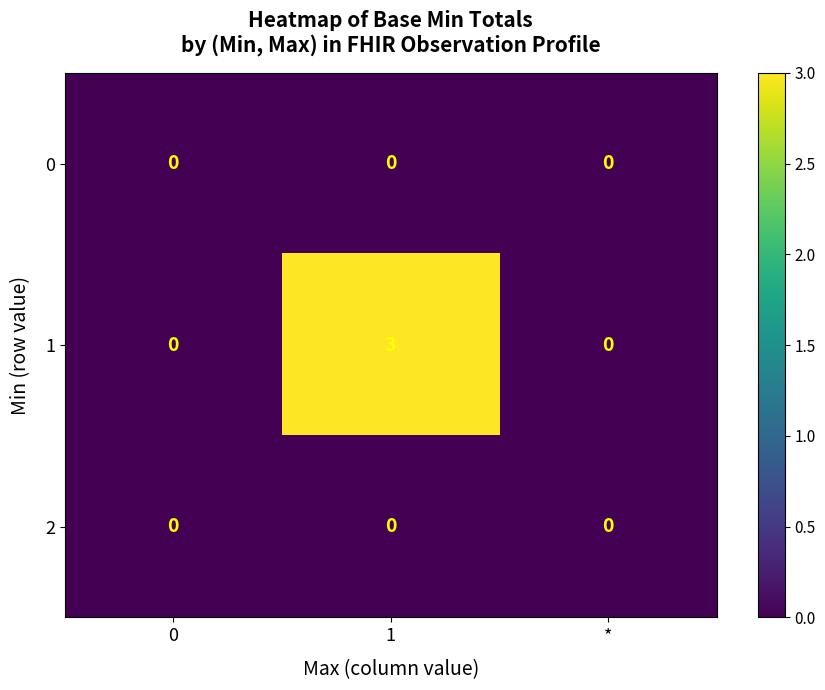

What value does the 1 series have at 1?

3